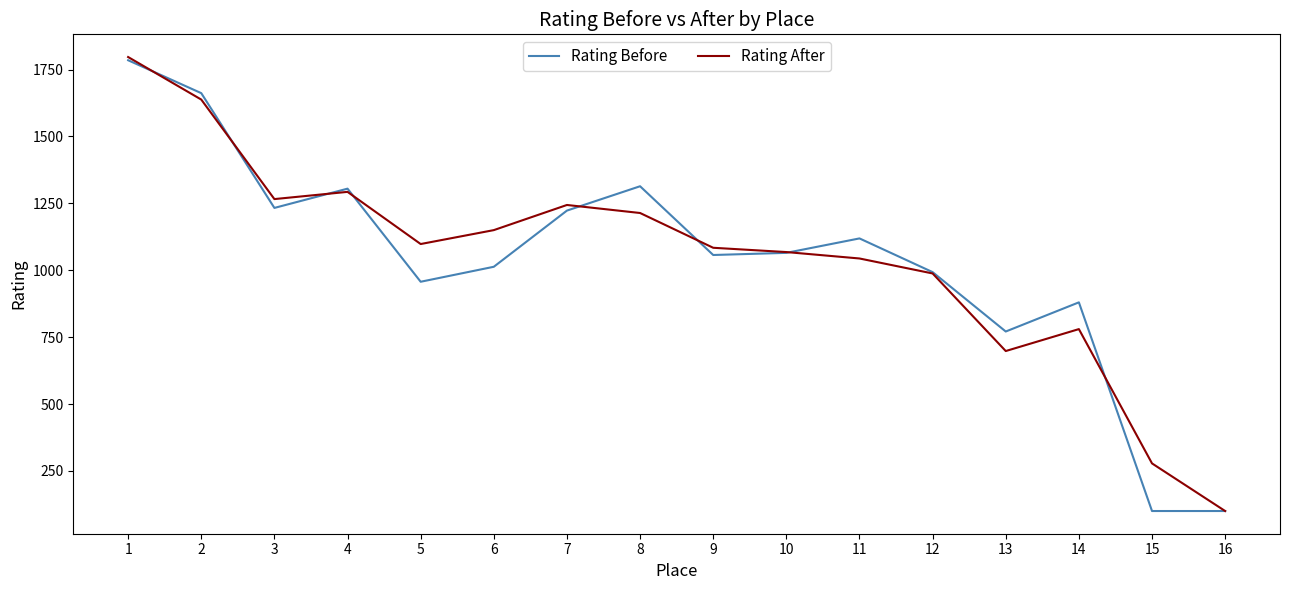

True or false: Rating After has a value of 1797 at 1.

True